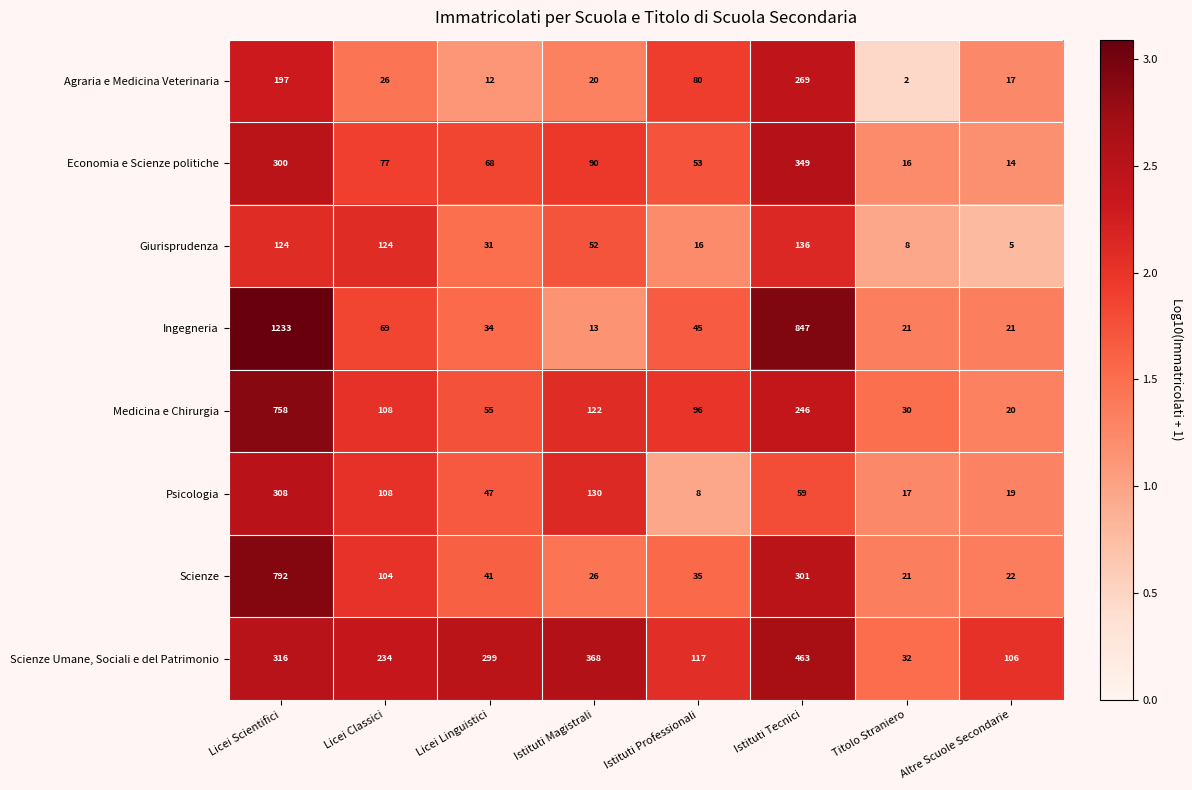

What value does the Ingegneria series have at Istituti Tecnici?

847